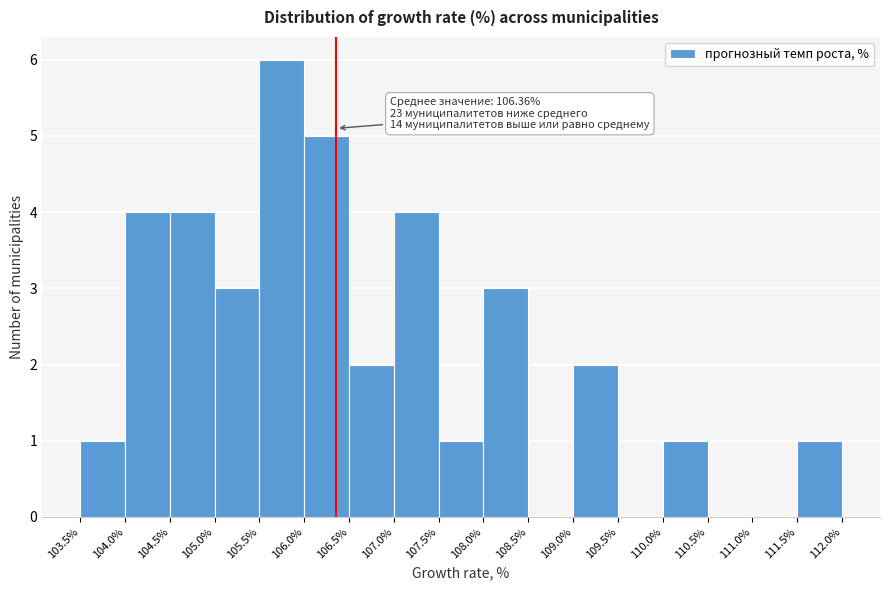

Which range on the x-axis has the tallest bar?

105.5% to 106.0%